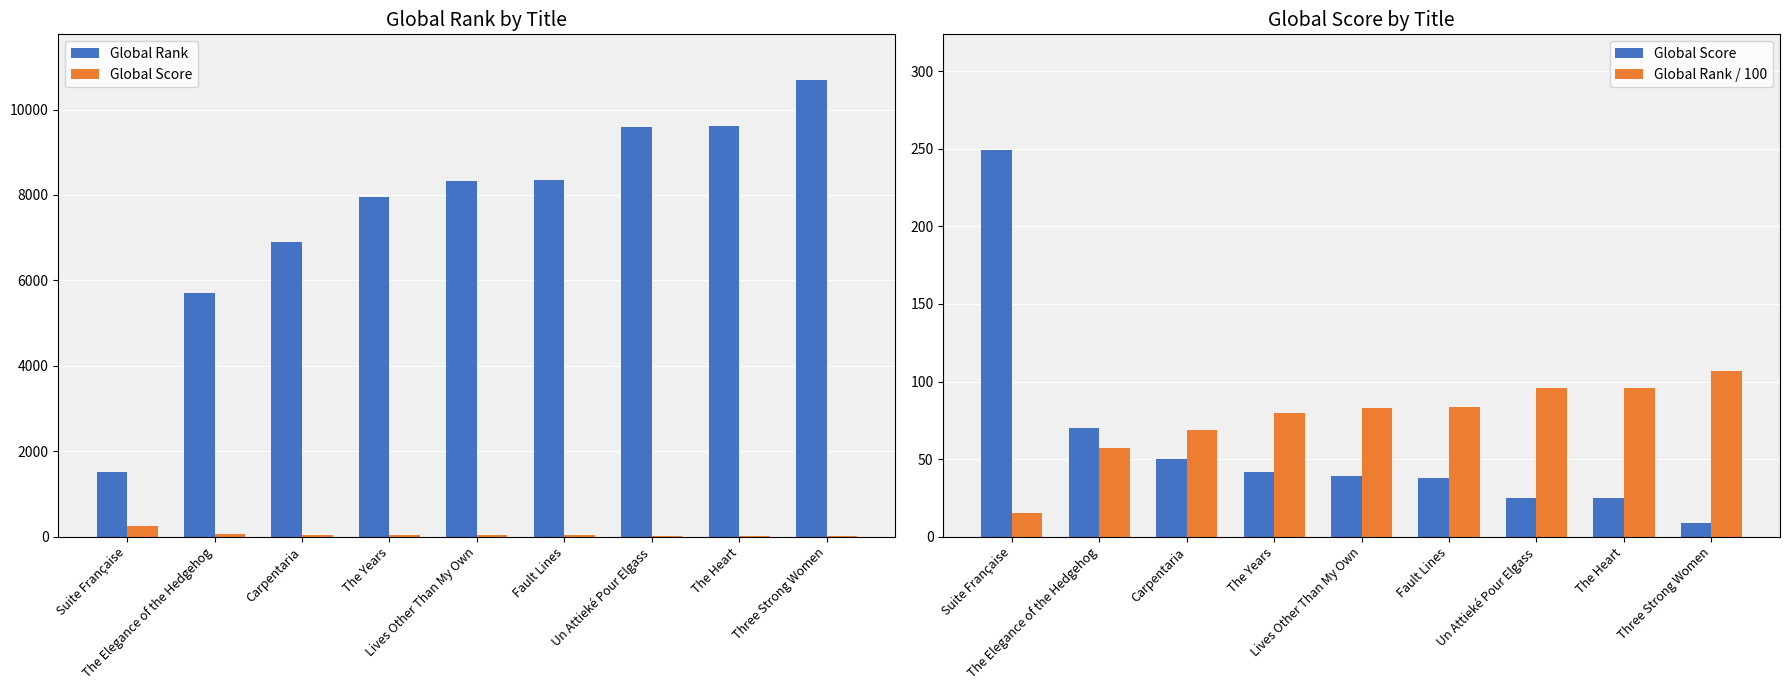

Is it true that Global Rank equals 11042.5 at Carpentaria?

False